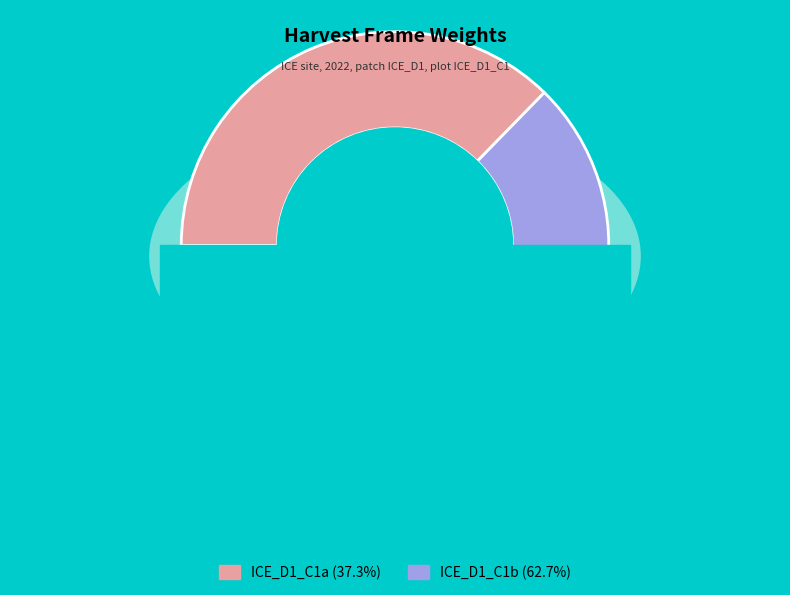

To the nearest percent, what is the difference between the largest and smallest slice percentages?

25%